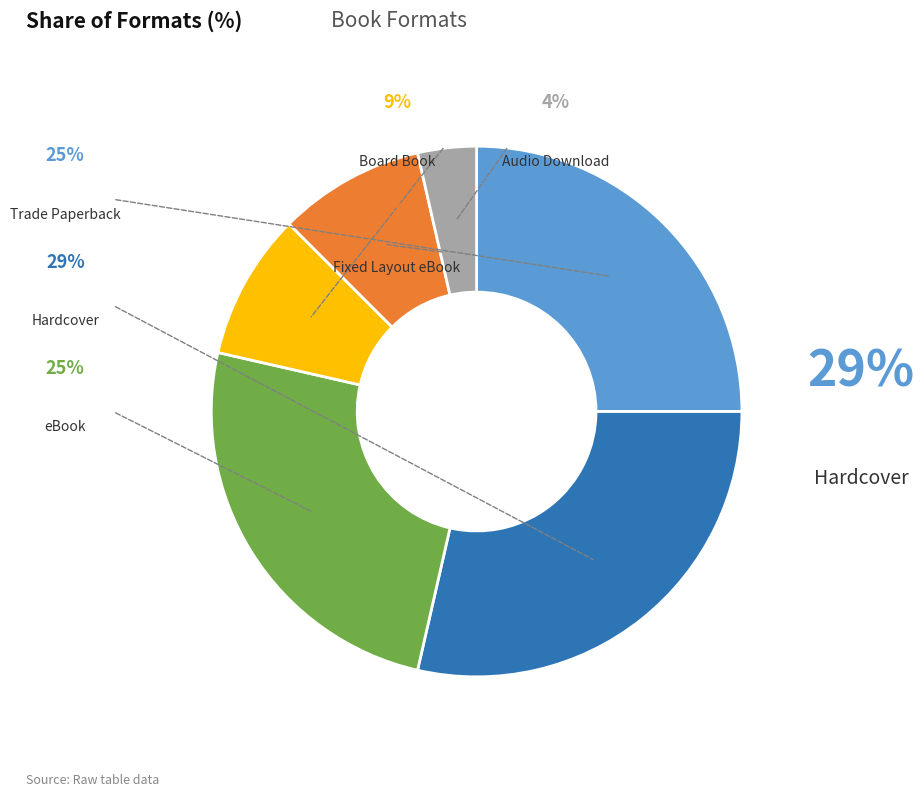

What is the largest slice in the pie chart?

Hardcover